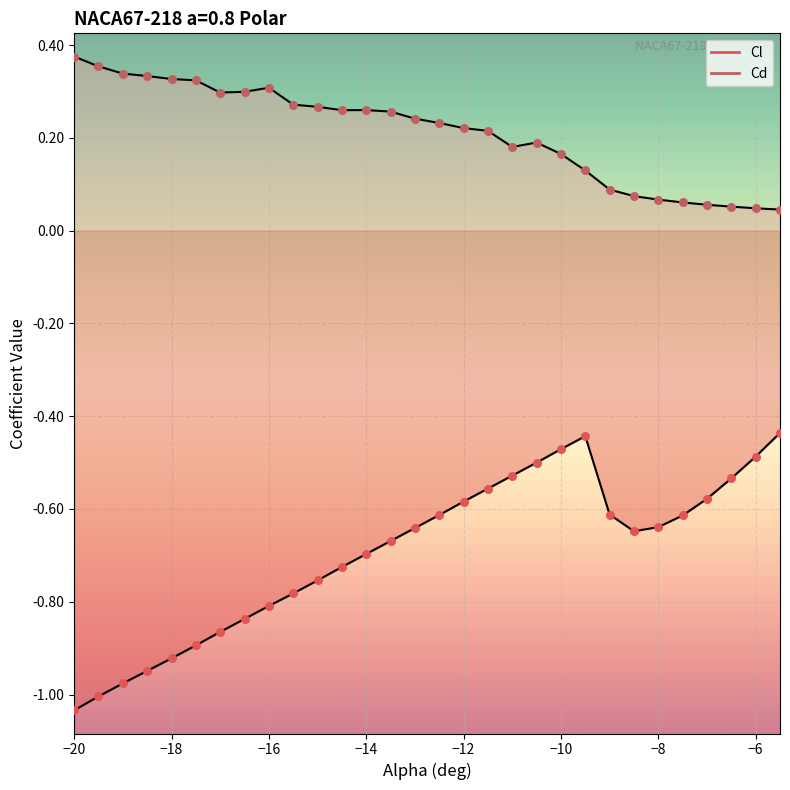

At which category is the sum across all series the highest?

-10